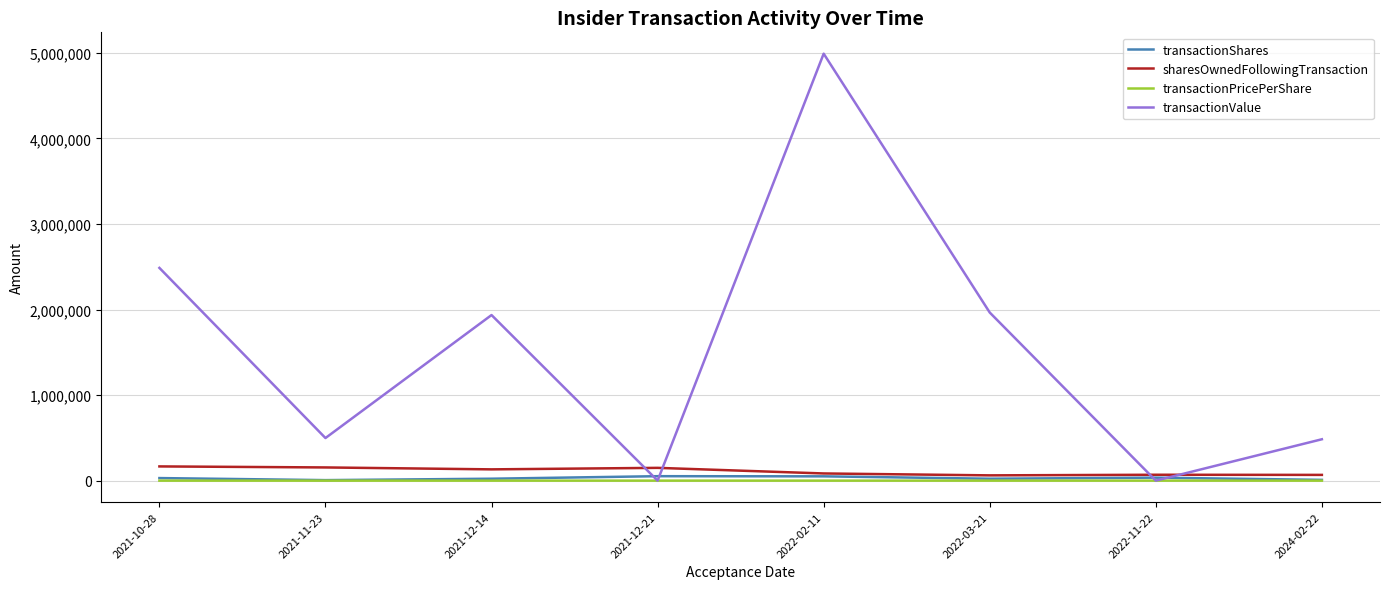

The sharesOwnedFollowingTransaction series shows 67207.0 at 2024-02-22. True or false?

True